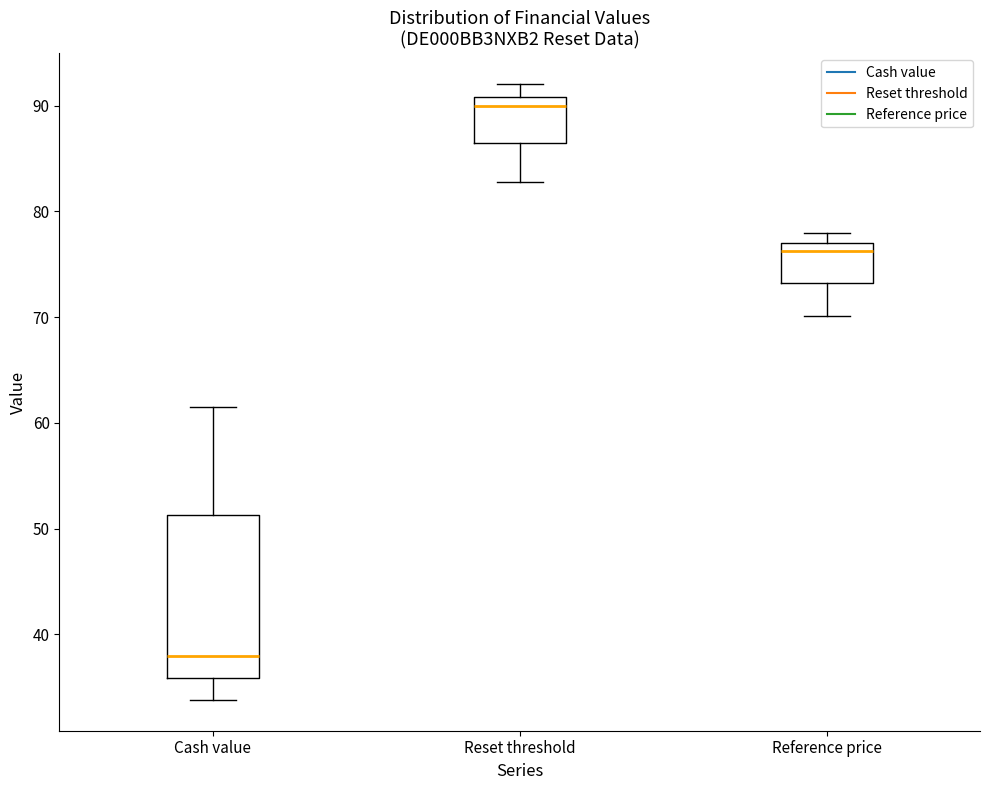

Reading left to right, transcribe this box plot: for each box, give where its median line is, the range the box spans, and where its two whiskers end, as read against the y-axis. The values are not printed on the chart, so give them approximately, as read against the axis.

Cash value: median 38, box 36 to 51, whiskers 34 to 62
Reset threshold: median 90, box 86 to 91, whiskers 83 to 92
Reference price: median 76, box 73 to 77, whiskers 70 to 78